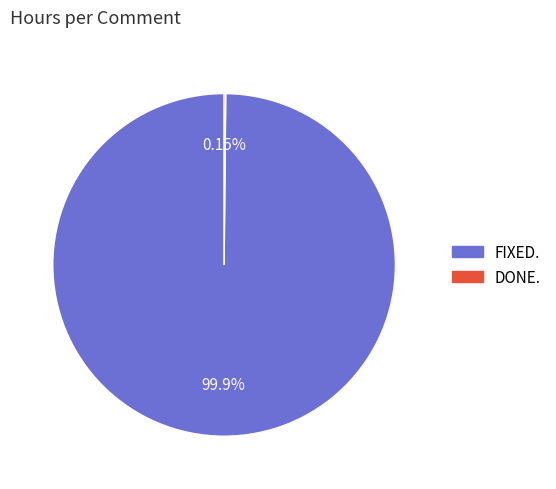

Which slice is the largest?

FIXED.